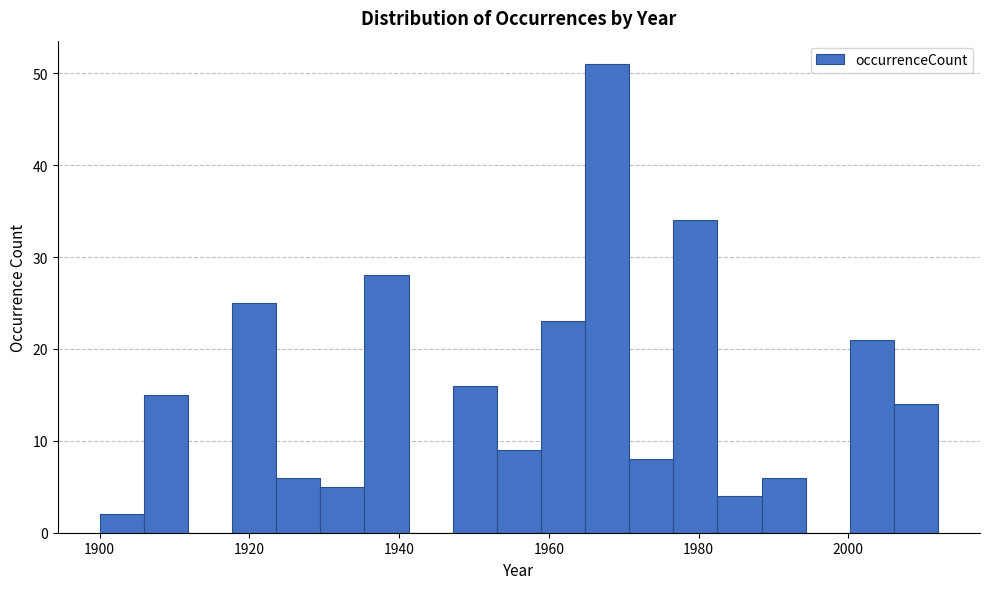

Read against the x-axis, roughly where is the centre of the tallest bar?

1968